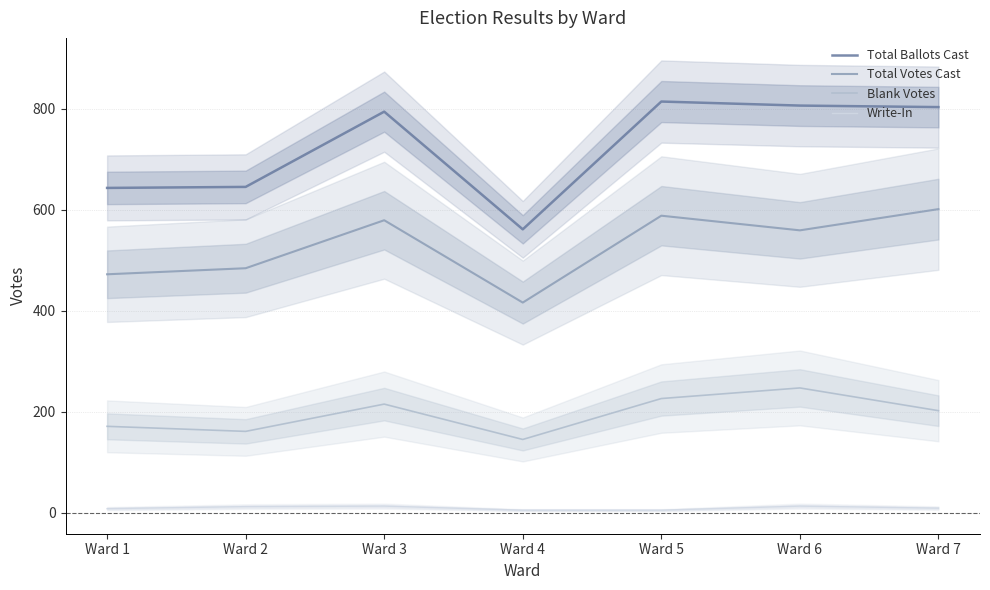

Which series has the largest range (max minus min)?

Total Ballots Cast